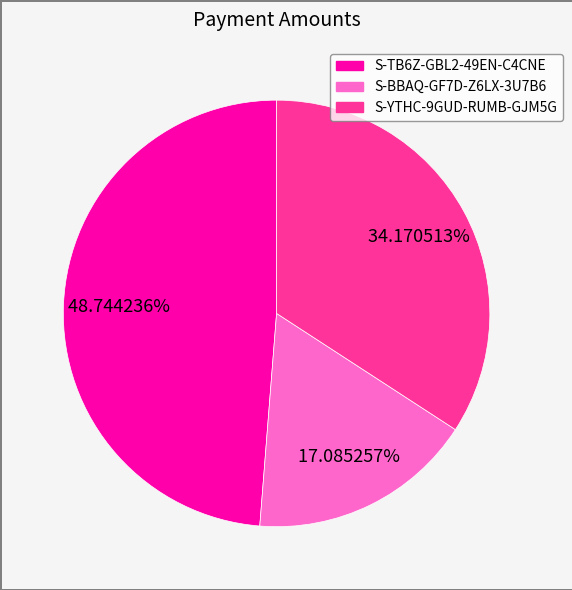

Rank the categories by value from highest to lowest.

S-TB6Z-GBL2-49EN-C4CNE, S-YTHC-9GUD-RUMB-GJM5G, S-BBAQ-GF7D-Z6LX-3U7B6